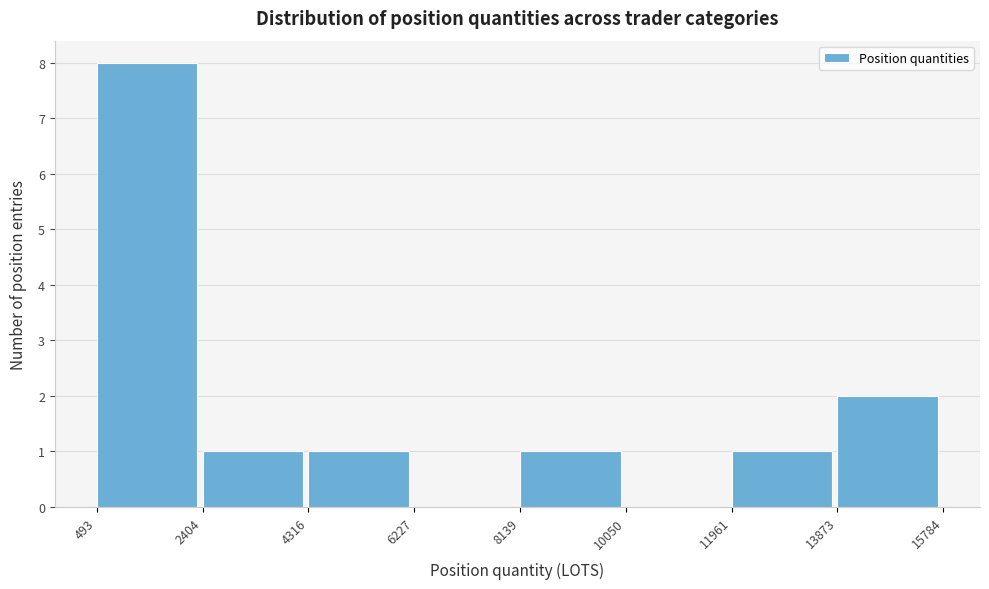

Reading left to right, transcribe this chart: for each bar, give the range it covers on the x-axis and its height. The values are not printed on the chart, so give them approximately, as read against the axis.

493 to 2404: 8
2404 to 4316: 1
4316 to 6227: 1
6227 to 8139: 0
8139 to 10050: 1
10050 to 11961: 0
11961 to 13873: 1
13873 to 15784: 2